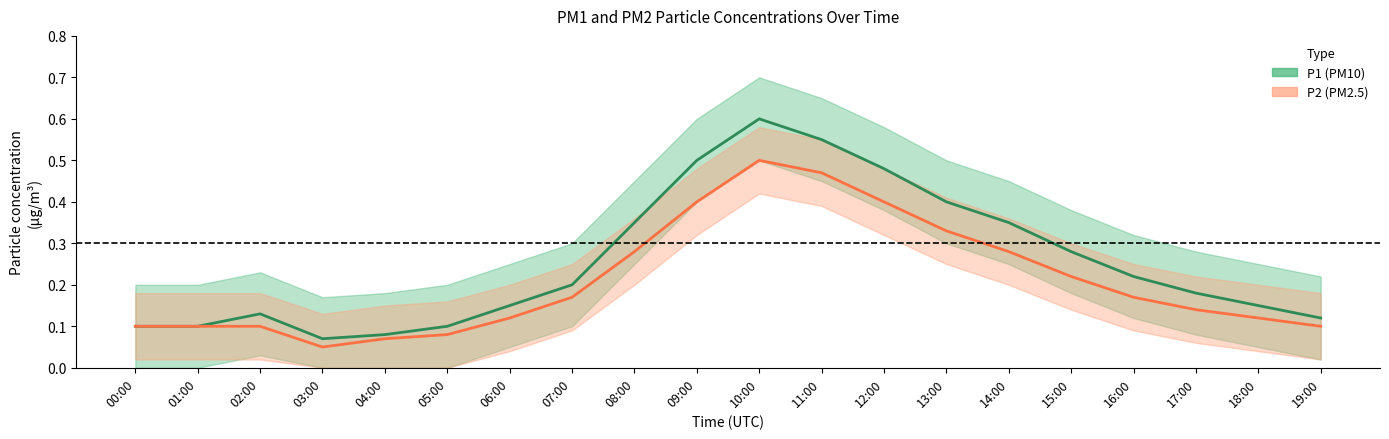

At which category does P2 (PM2.5) reach its first local peak?

10:00